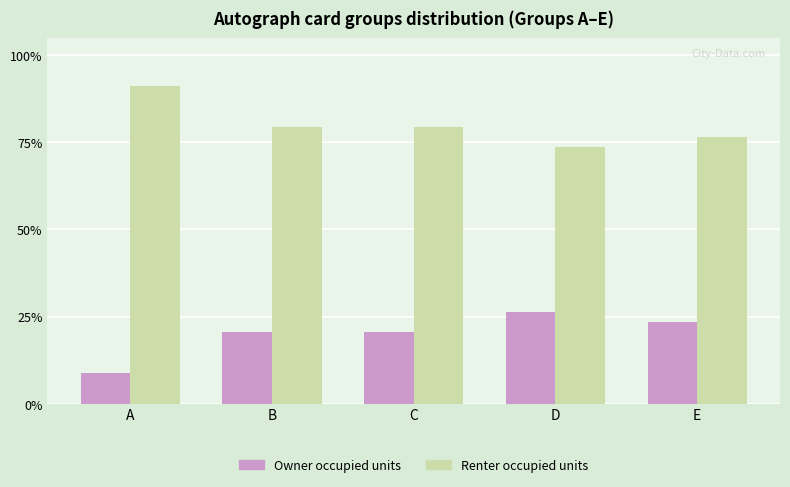

Rank the series by their average value, from highest to lowest.

Renter occupied units, Owner occupied units